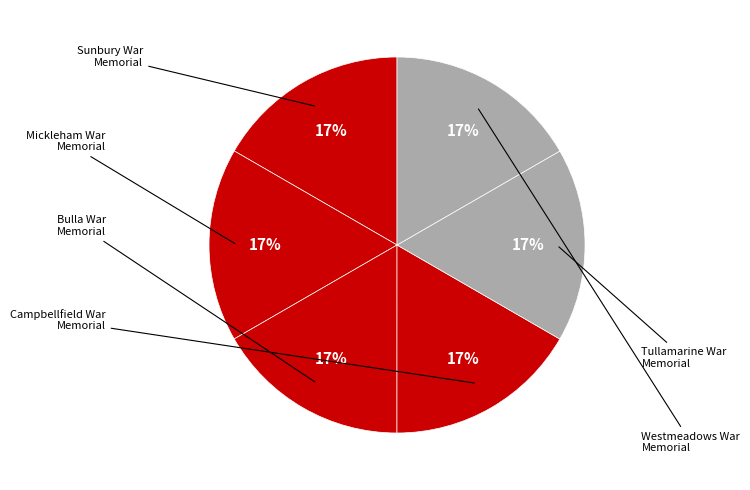

Which category has the smallest portion of the pie?

Sunbury War Memorial